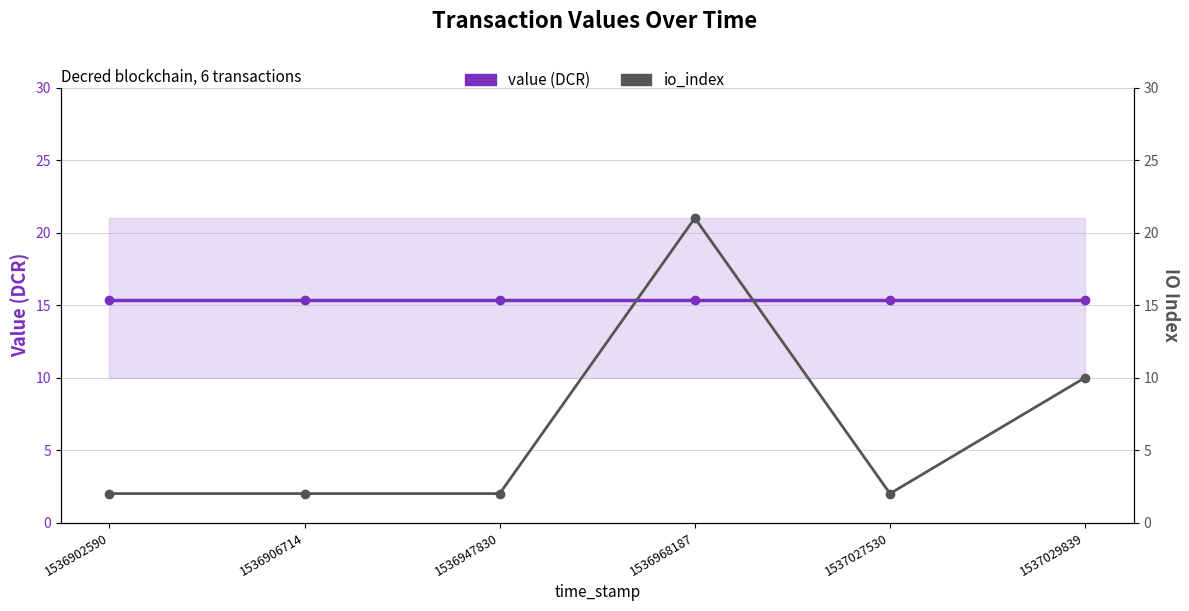

How many times do io_index and value (DCR) cross each other?

2